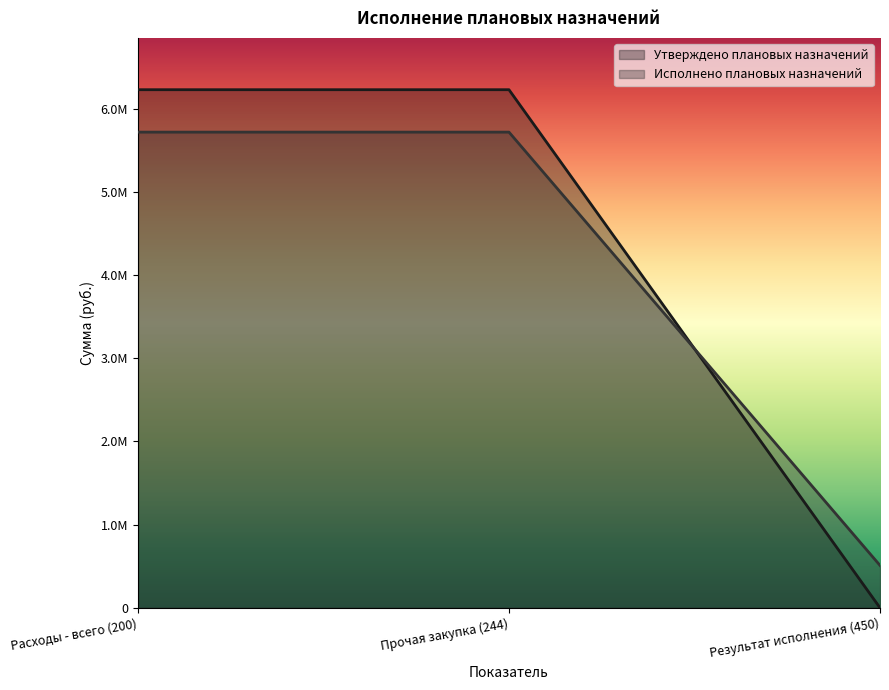

At how many categories does at least one series exceed 5240280?

2